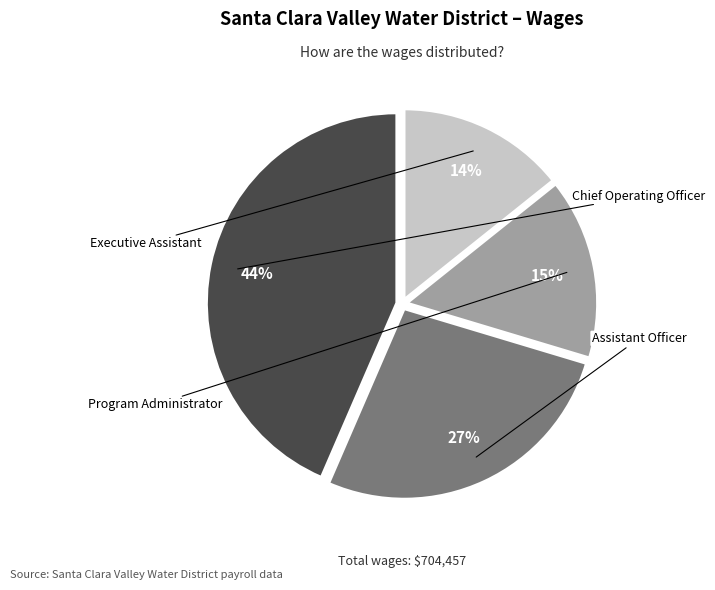

To the nearest percent, what is the combined percentage of Assistant Officer and Executive Assistant?

41%